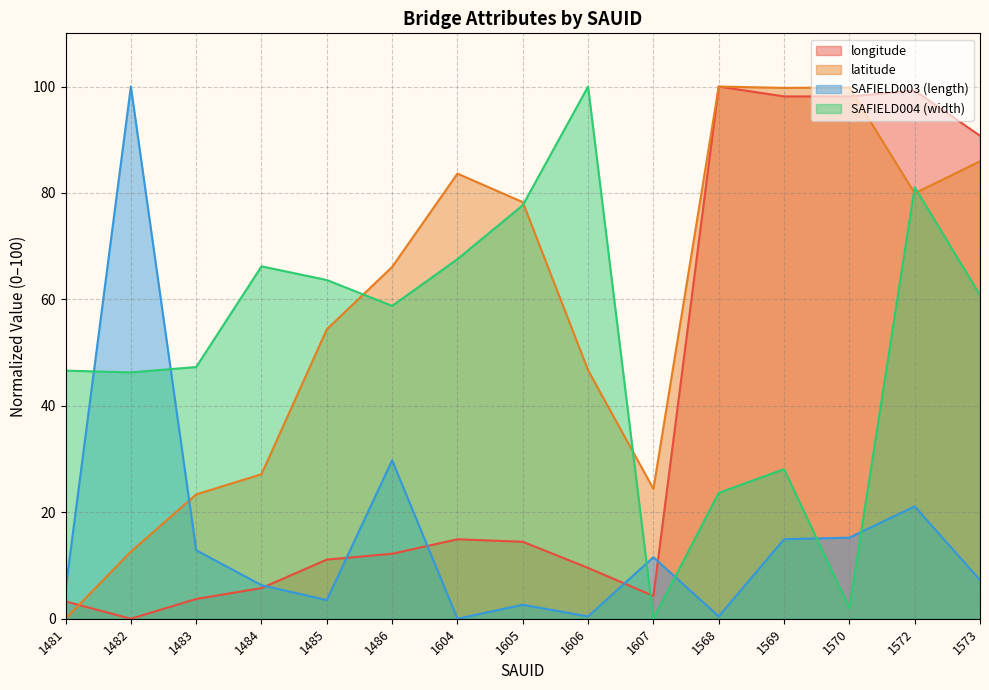

Reading left to right, transcribe all the data shown in this chart.

longitude: 3.3	0.0	3.7	5.8	11.1	12.2	14.9	14.5	9.5	4.3	100.0	98.1	98.1	99.3	90.8
latitude: 0.0	12.6	23.4	27.2	54.4	66.1	83.6	78.3	46.7	24.4	100.0	99.7	99.8	79.9	86.0
SAFIELD003: 5.4	100.0	12.9	6.3	3.5	29.8	0.0	2.6	0.4	11.6	0.4	14.9	15.2	21.1	7.3
SAFIELD004: 46.6	46.3	47.3	66.2	63.6	58.8	67.6	77.7	100.0	0.0	23.6	28.1	2.0	81.1	60.8